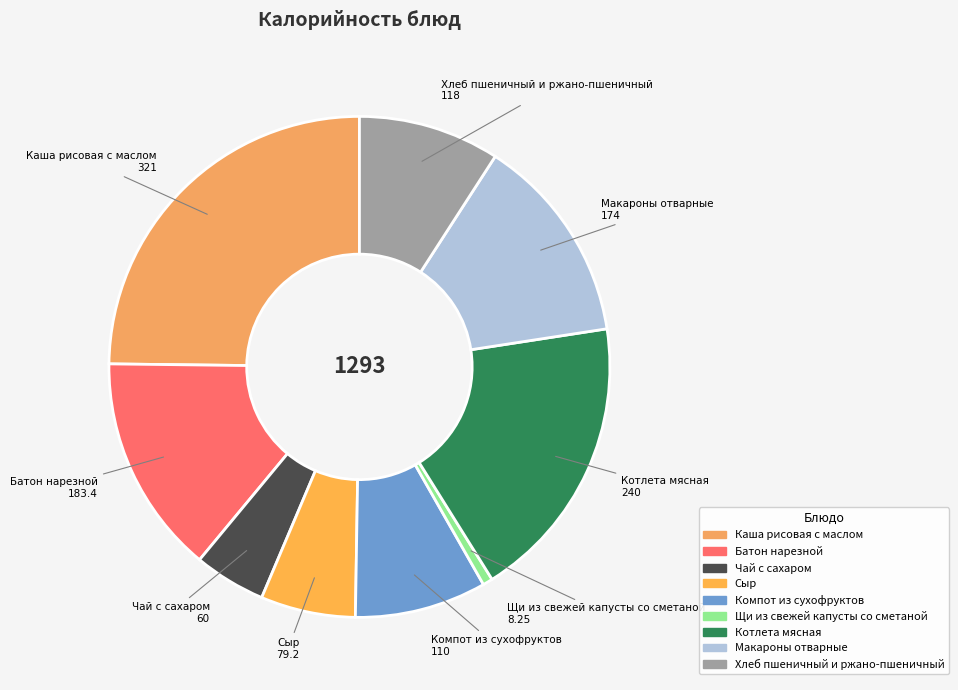

Is the sum of Макароны отварные and Чай с сахаром greater than half?

No